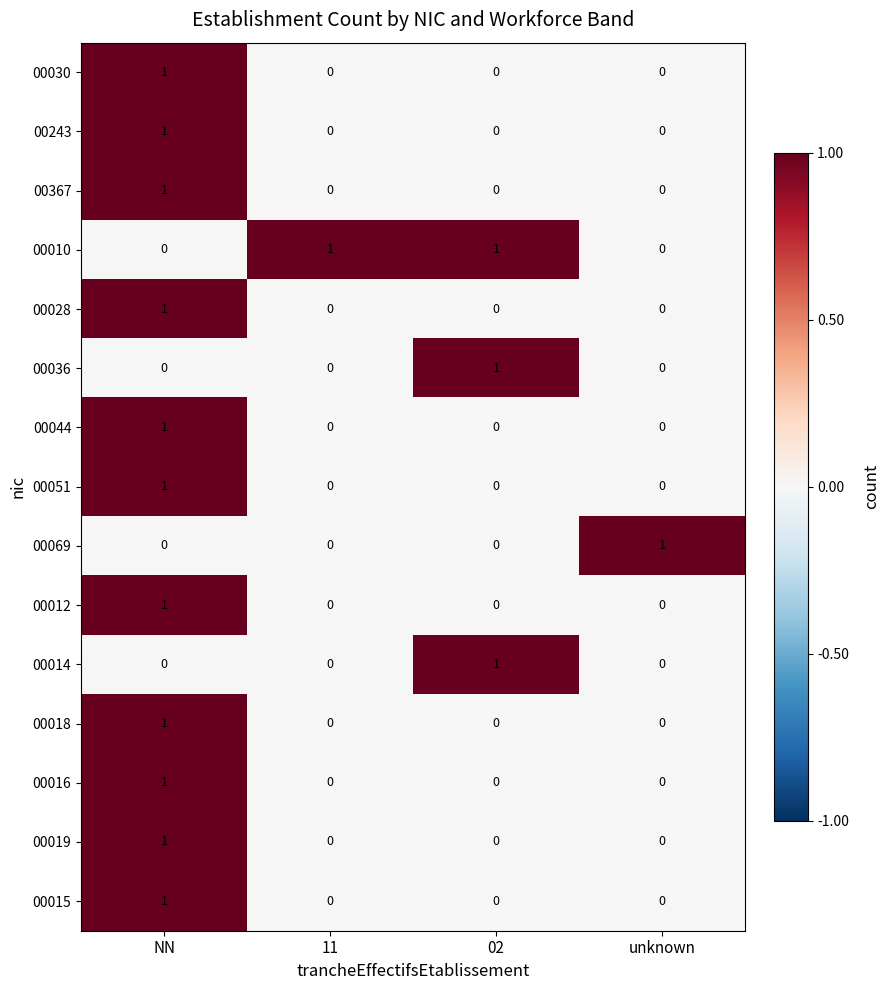

Count the 00010 values in the range 0 to 1.

4